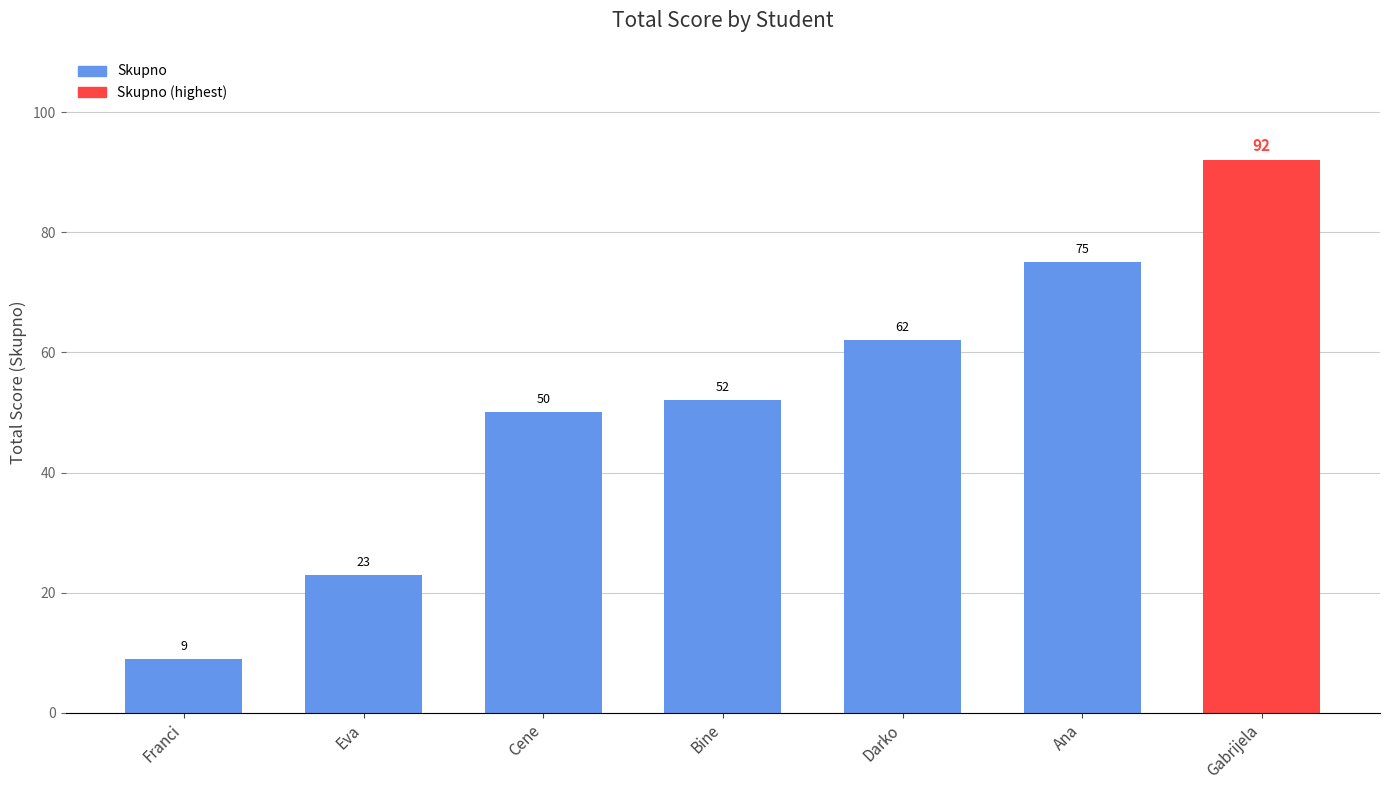

What is the label of the 7th bar from the left?

Gabrijela